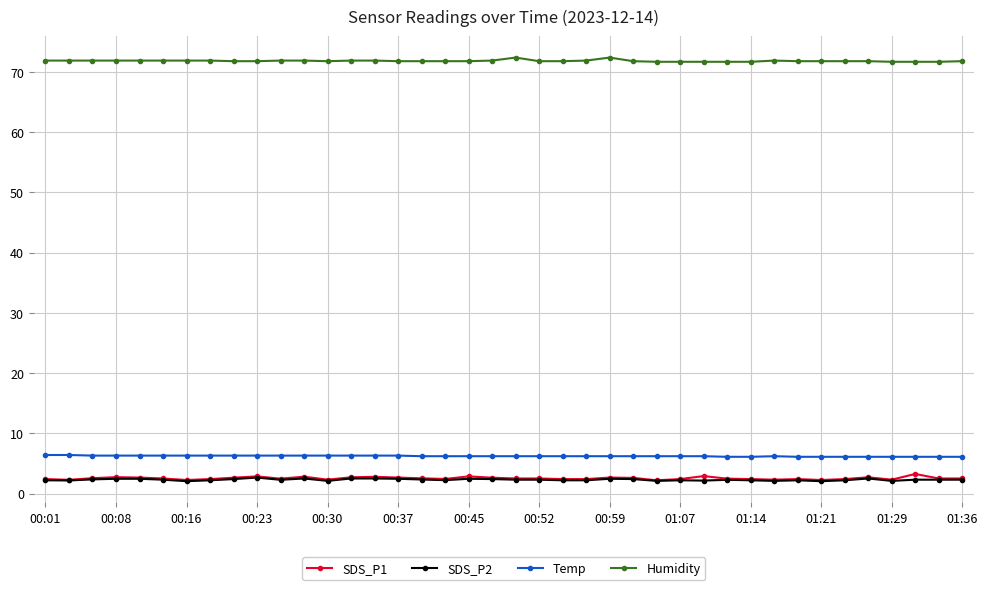

What is the highest value of the Humidity series?

72.4